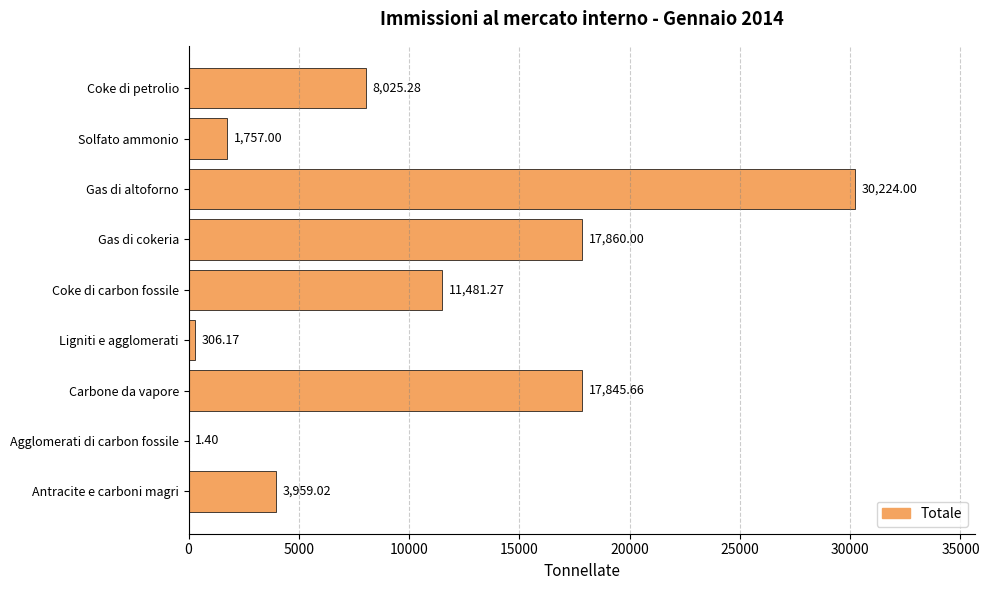

What is the average value?

10162.2